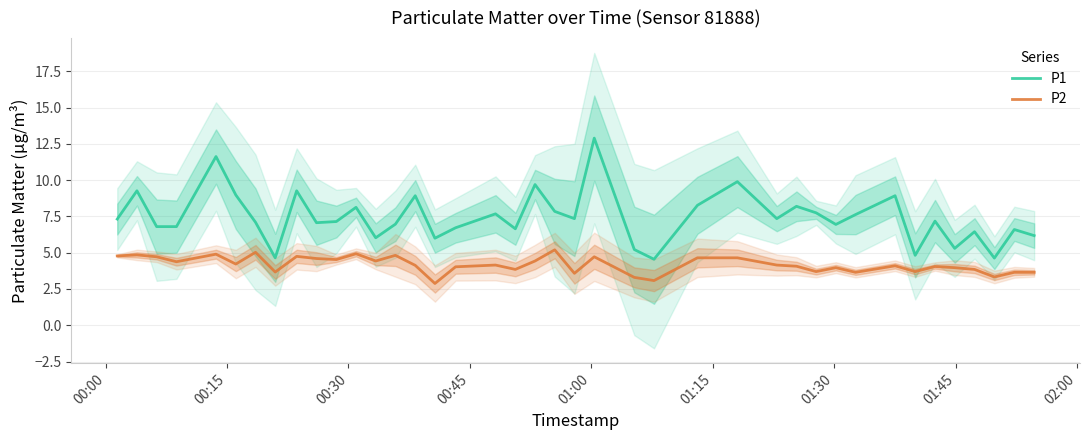

What is the lowest value of the P2 series?

2.9